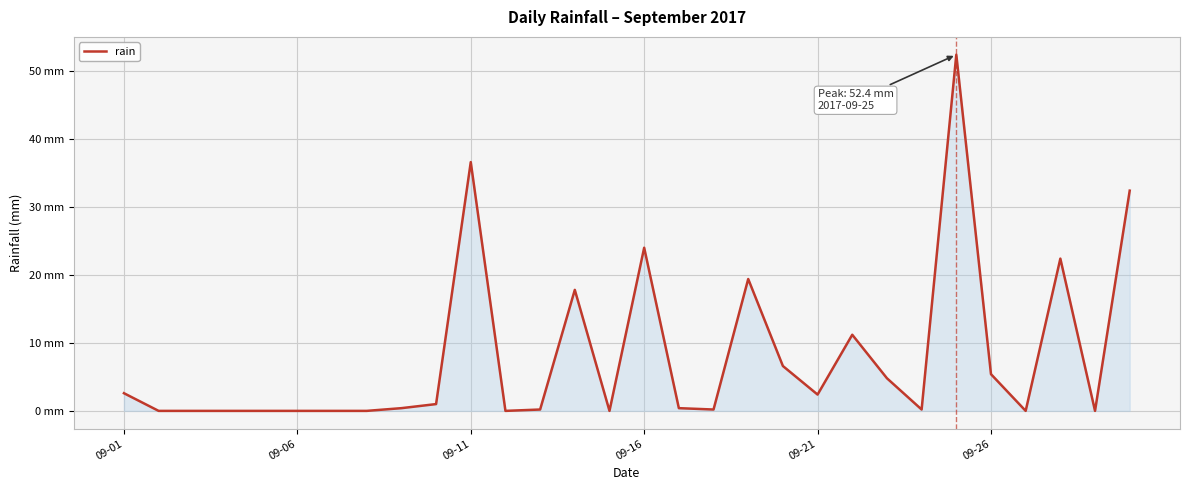

Does the chart have visible grid lines?

Yes